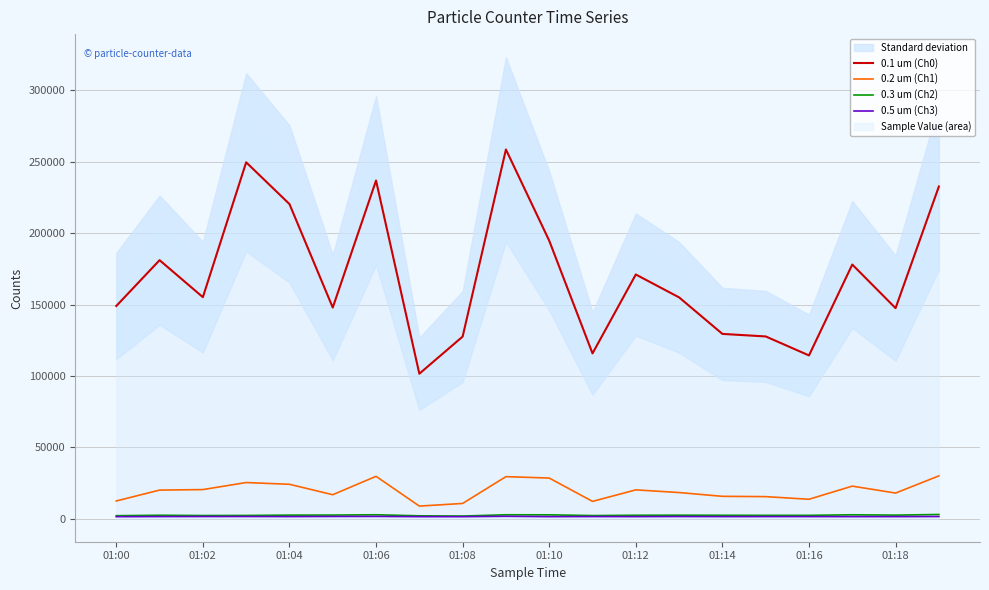

True or false: 0.2 um (Ch1) and 0.5 um (Ch3) cross at least once.

False